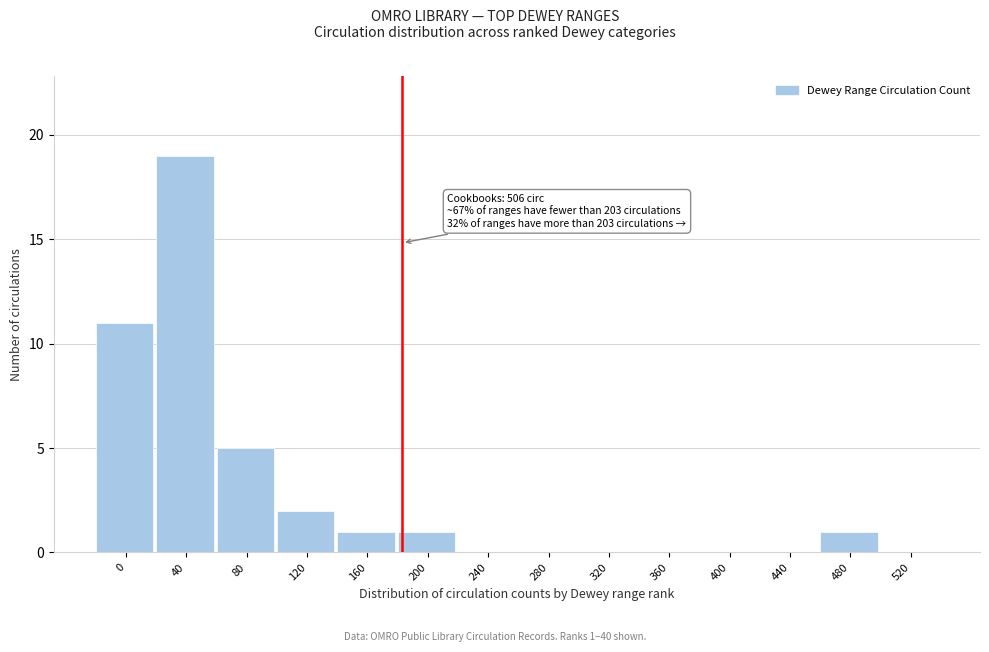

Reading left to right, what are all the values shown in this chart?

0=11	40=19	80=5	120=2	160=1	200=1	240=0	280=0	320=0	360=0	400=0	440=0	480=1	520=0